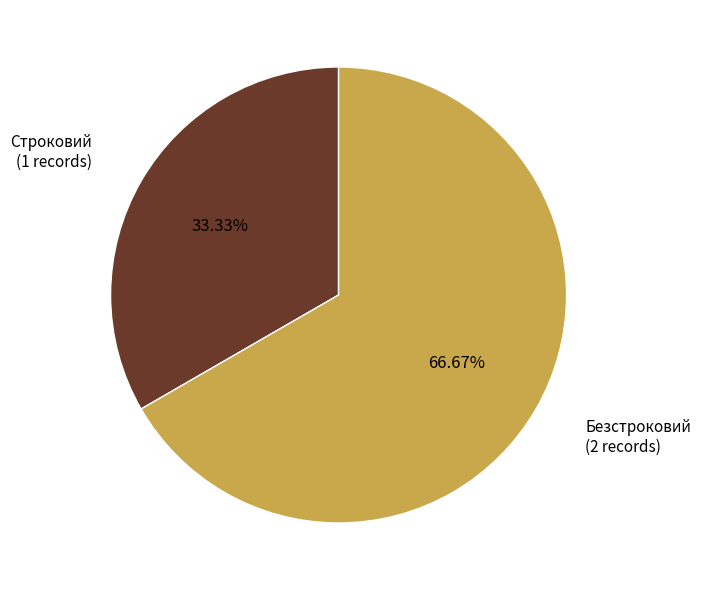

Which slice is the smallest?

Строковий